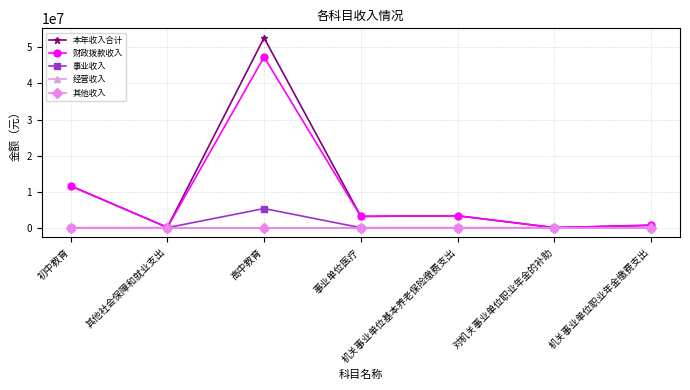

Does the chart have visible grid lines?

Yes